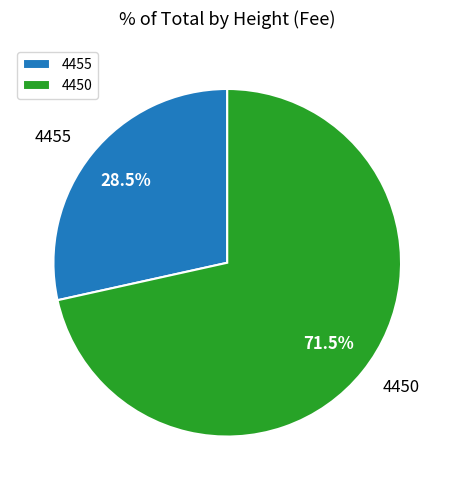

Rank the categories by value from highest to lowest.

4450, 4455